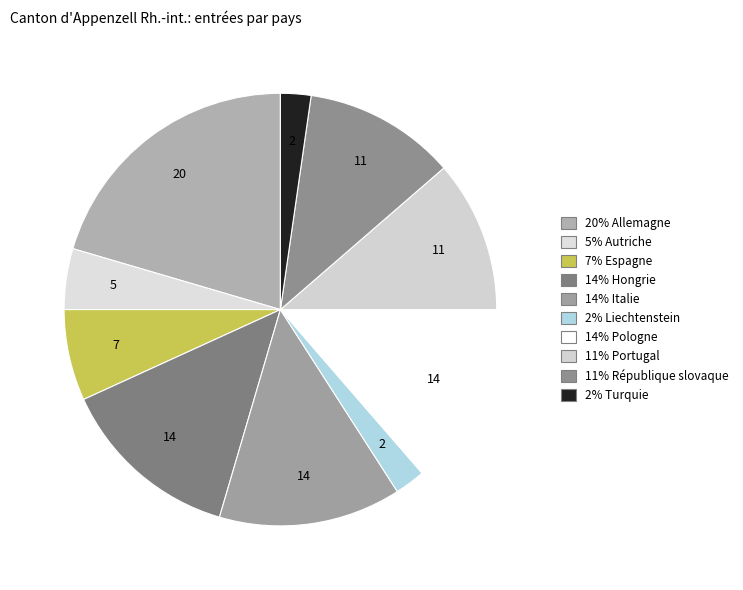

Which slice is the smallest?

Liechtenstein